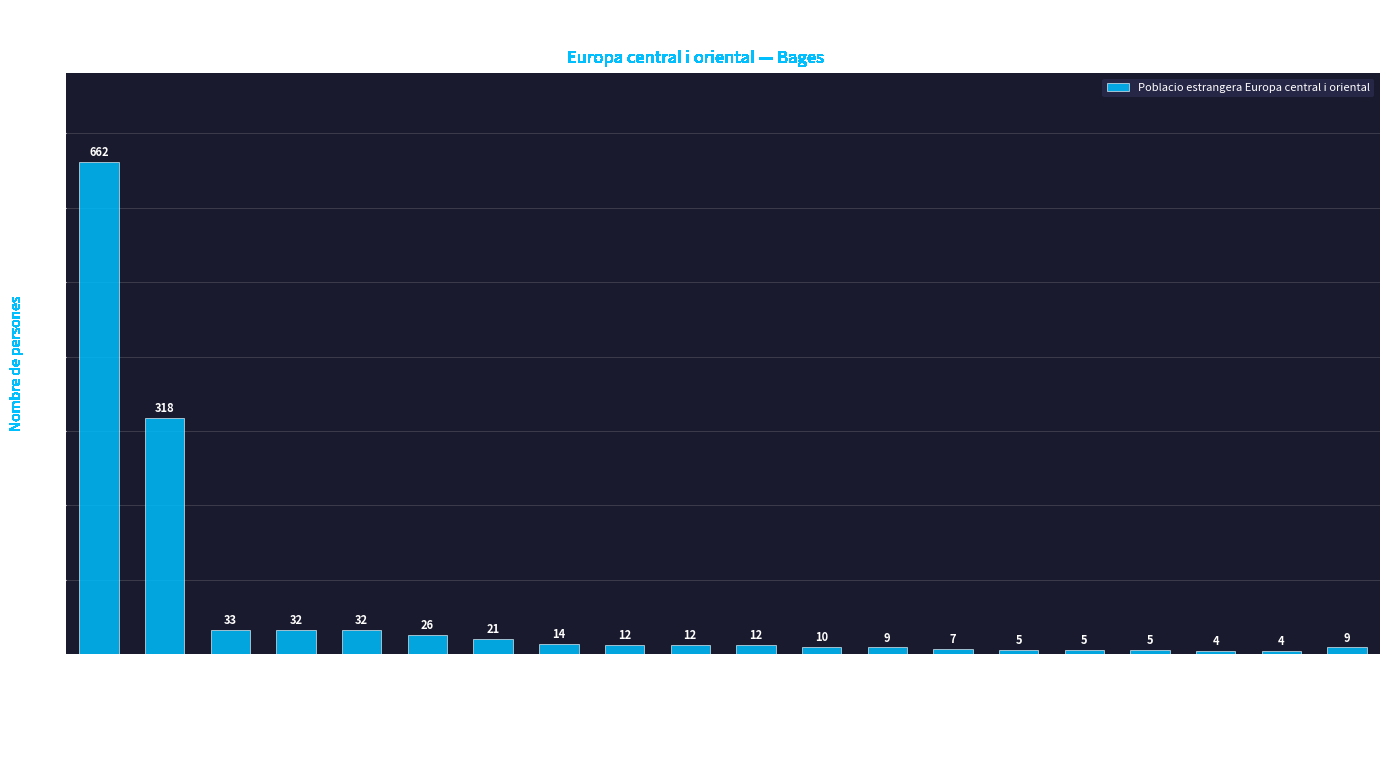

What is the change in value from Pont de Vilomara i Rocafort to Balsareny?

-3